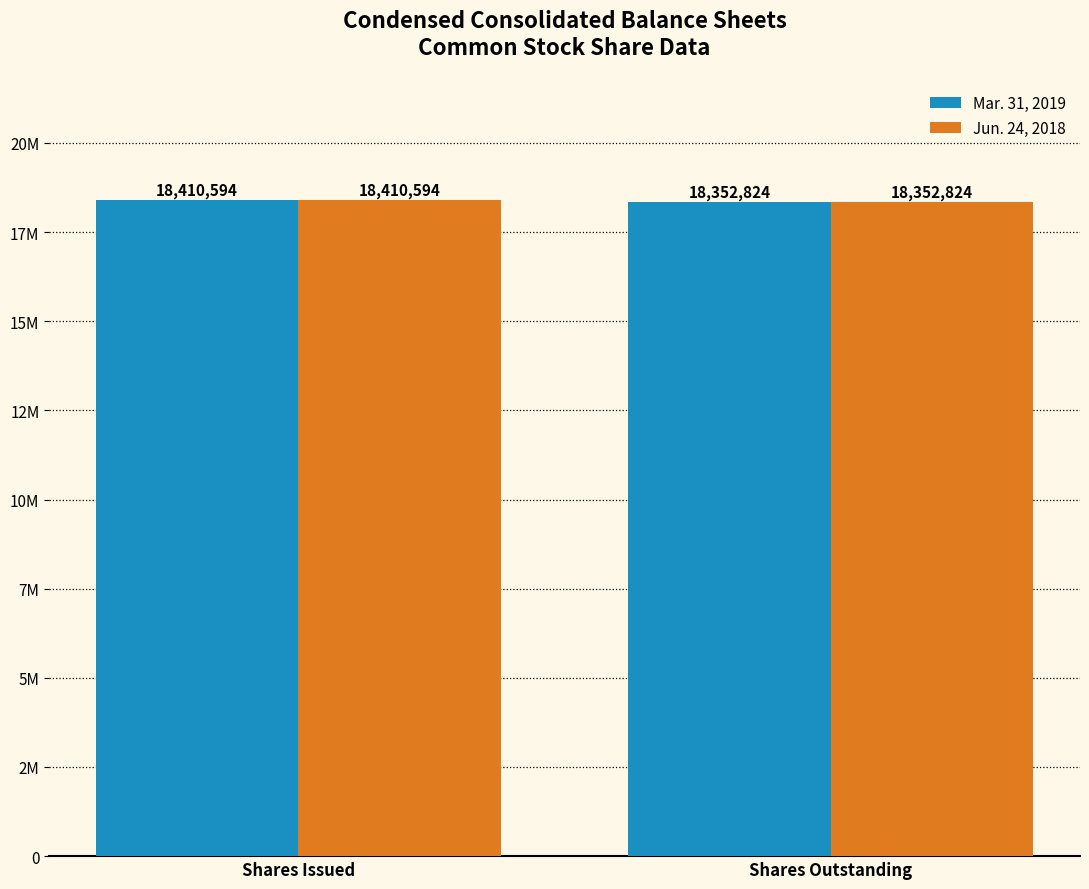

What are all the series names shown in the legend?

Mar. 31, 2019, Jun. 24, 2018